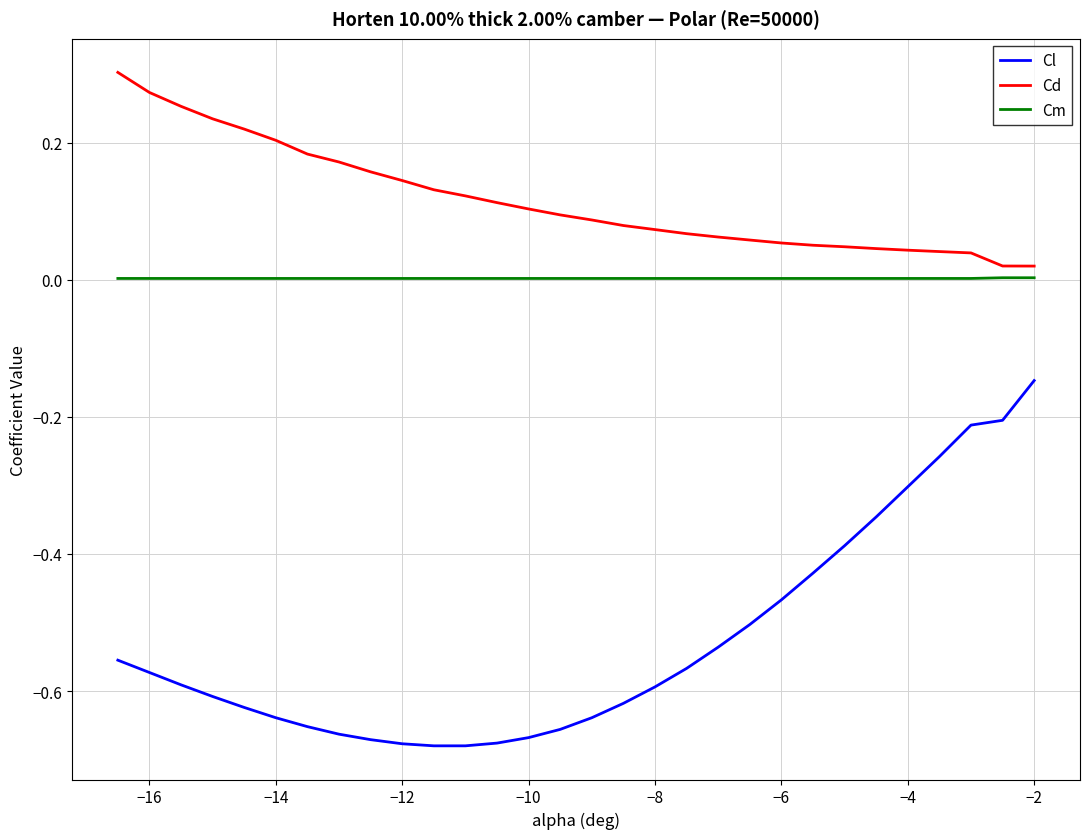

True or false: Cm and Cd cross at least once.

False